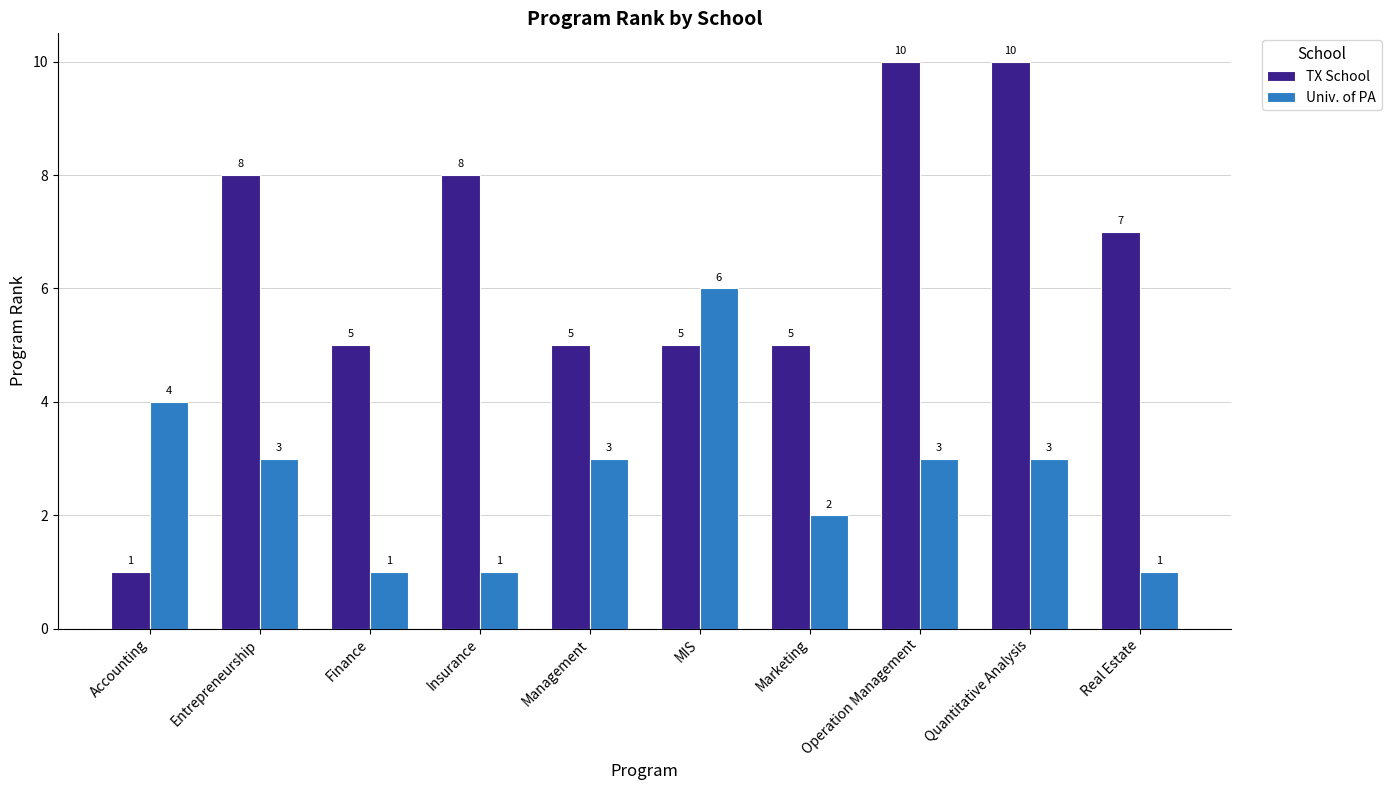

What position from the right is Management?

6